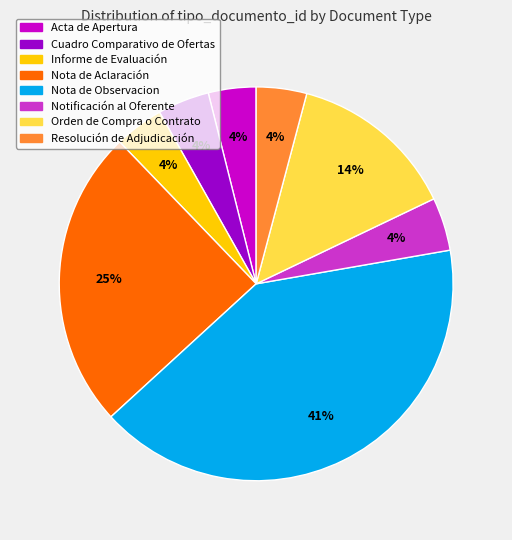

How many slices are in this pie chart?

8